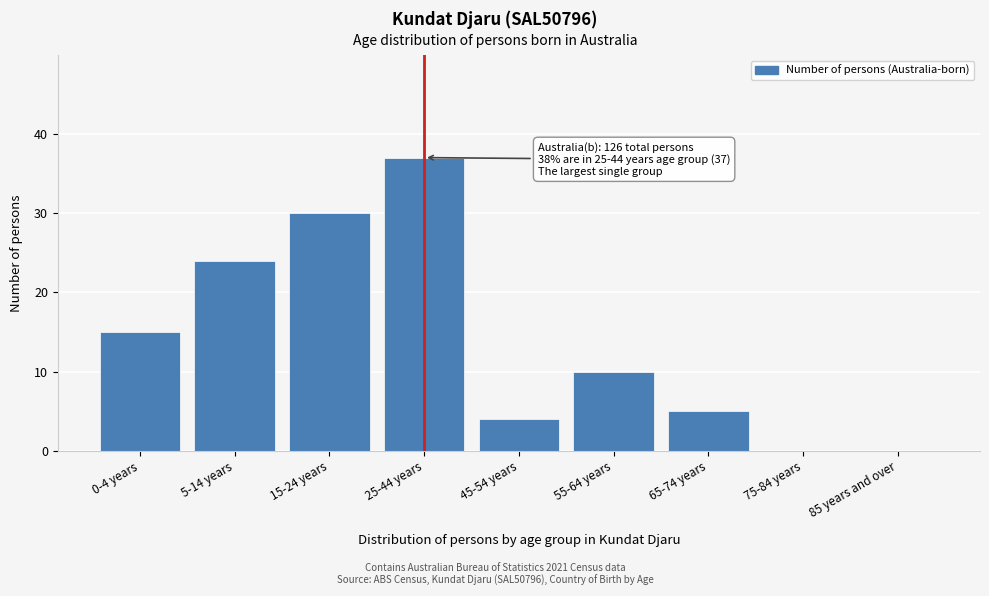

Reading left to right, extract all data points from this chart.

0-4 years=15	5-14 years=24	15-24 years=30	25-44 years=37	45-54 years=4	55-64 years=10	65-74 years=5	75-84 years=0	85 years and over=0